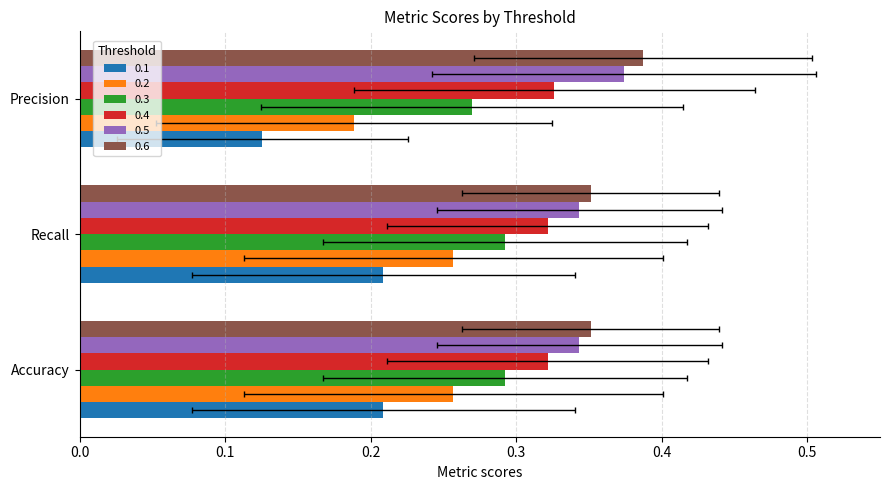

Are the bars horizontal?

Yes